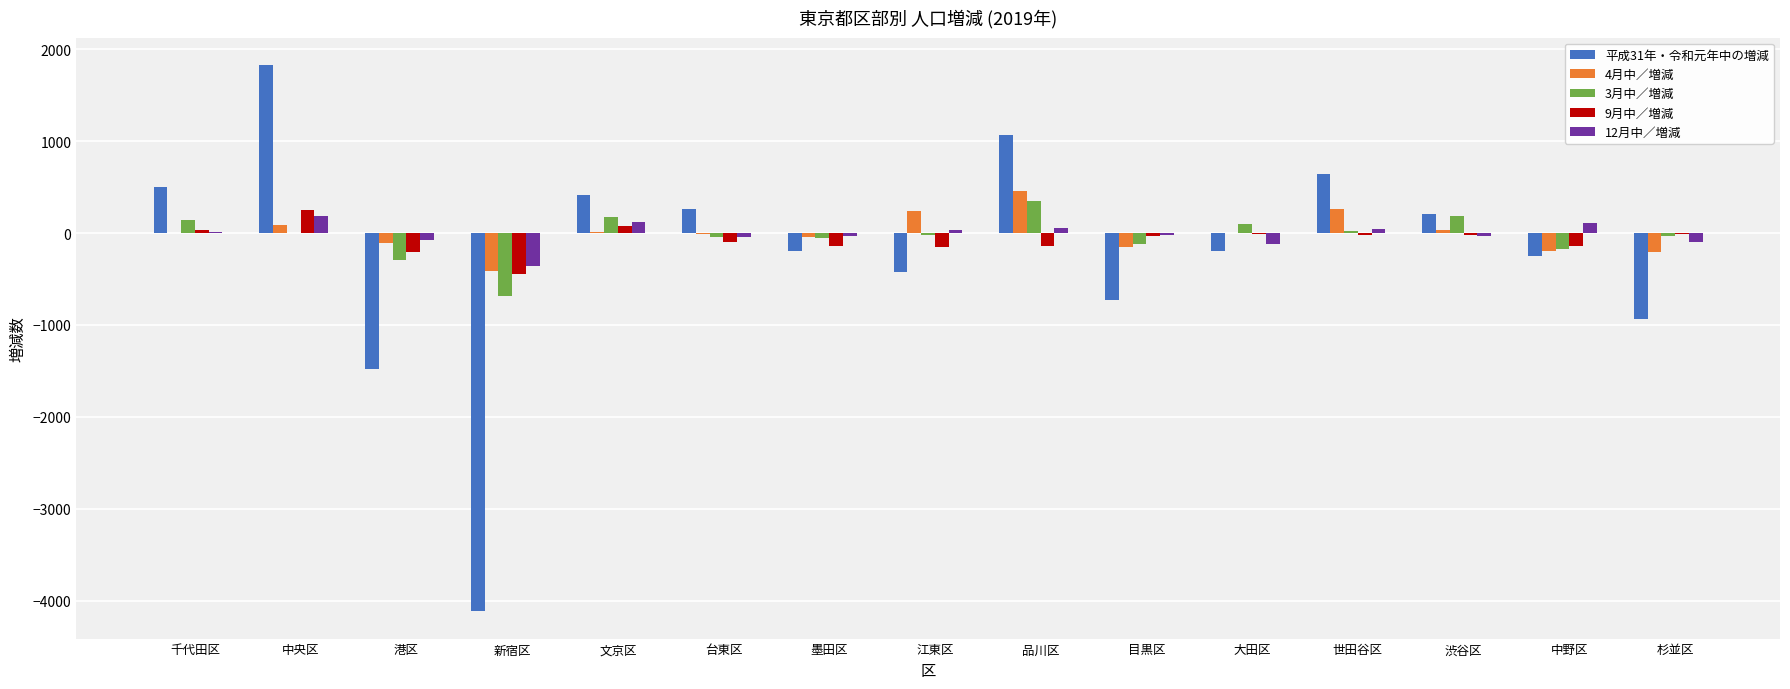

What is the total value across all series at 新宿区?

-6025